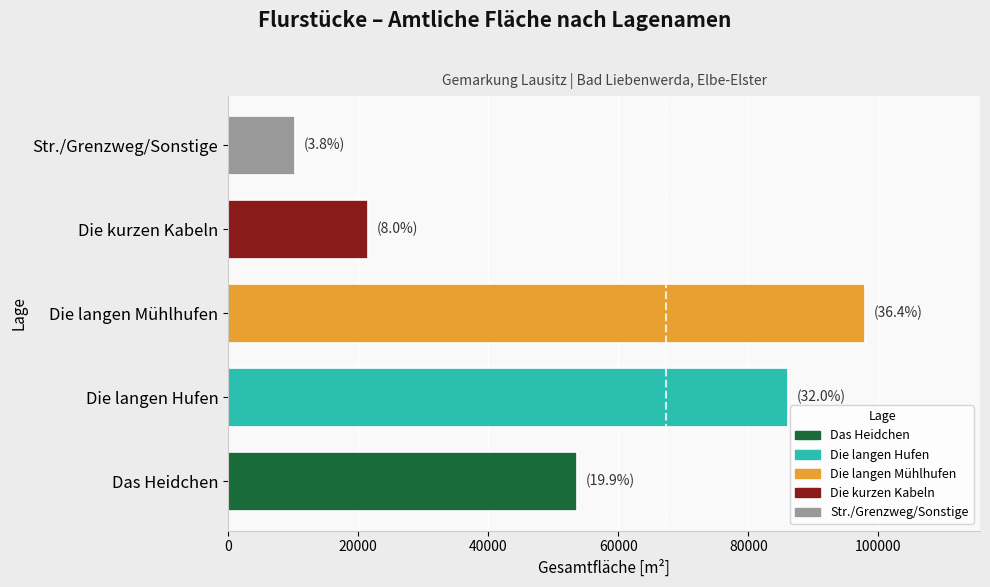

What is the difference between the maximum and minimum values?

87734